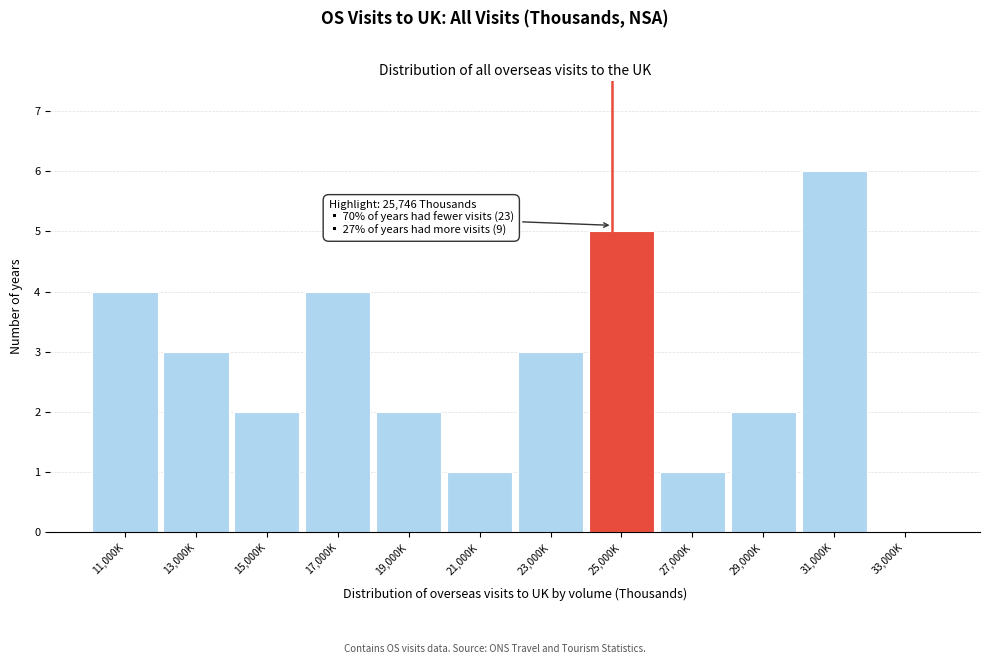

Reading left to right, transcribe all the data shown in this chart.

11,000K=4	13,000K=3	15,000K=2	17,000K=4	19,000K=2	21,000K=1	23,000K=3	25,000K=5	27,000K=1	29,000K=2	31,000K=6	33,000K=0